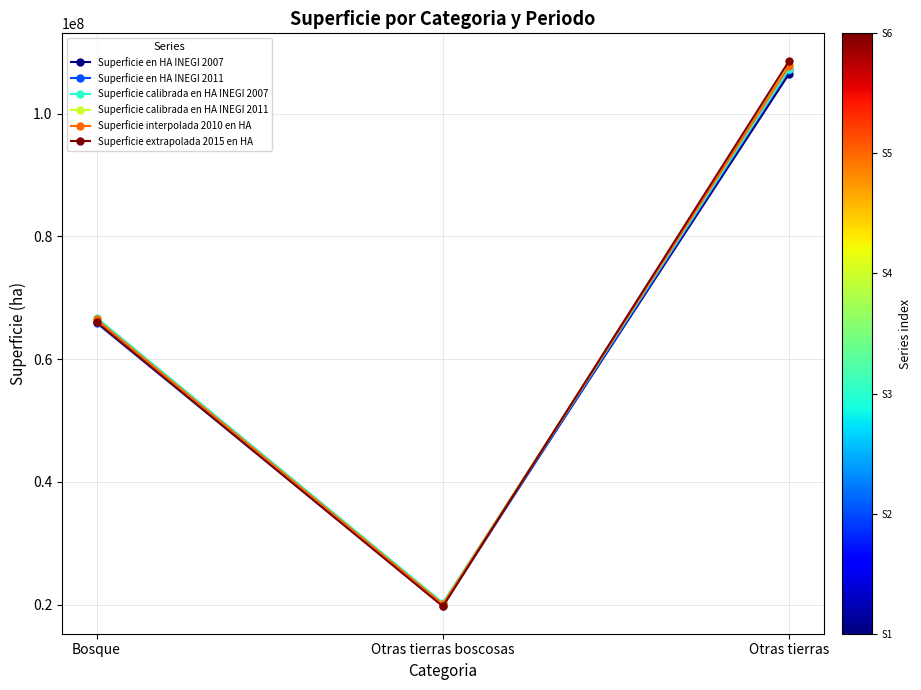

At which label does Superficie calibrada en HA INEGI 2007 reach its minimum?

Otras tierras boscosas